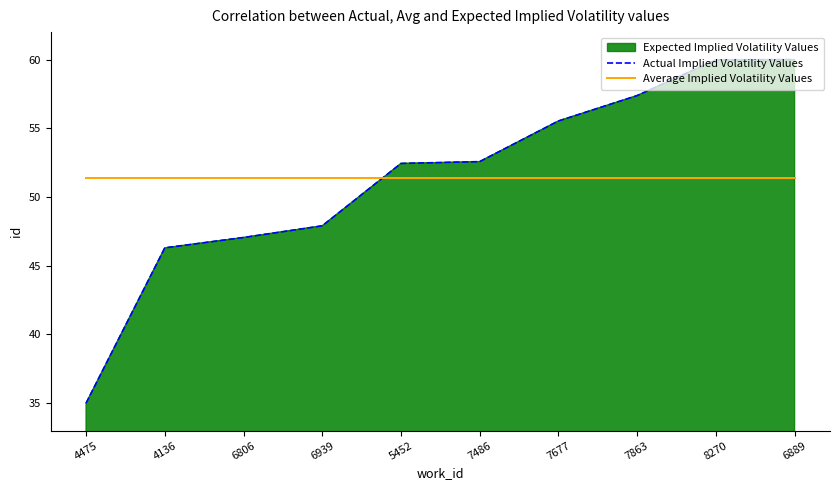

How many times do Actual Implied Volatility Values and Average Implied Volatility Values cross each other?

1